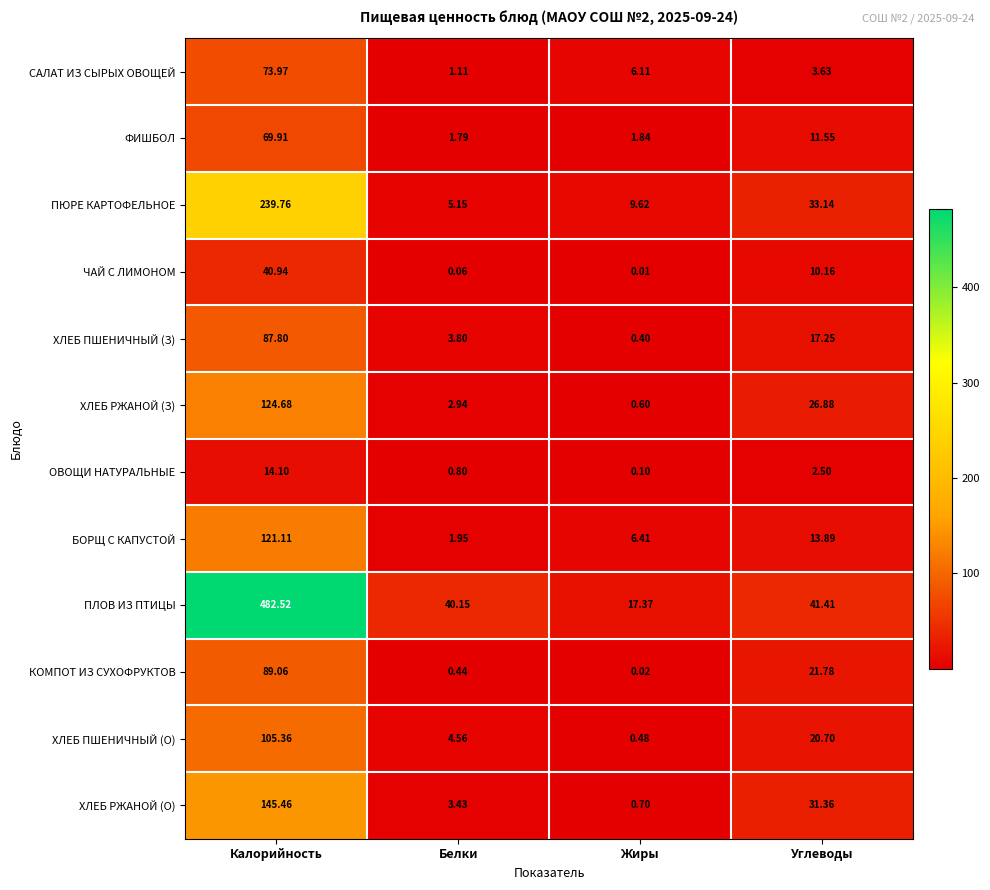

At which label is ПЮРЕ КАРТОФЕЛЬНОЕ closest to 122?

Углеводы